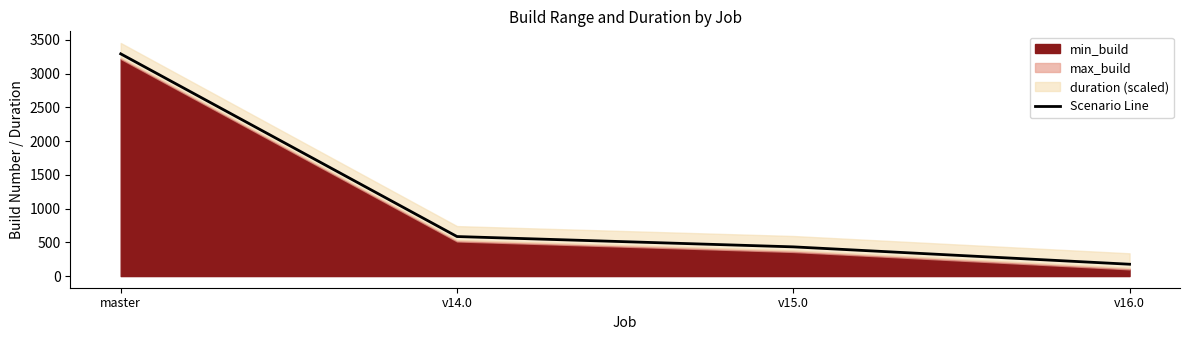

What is the change in value from v15.0 to v16.0?

-257.6